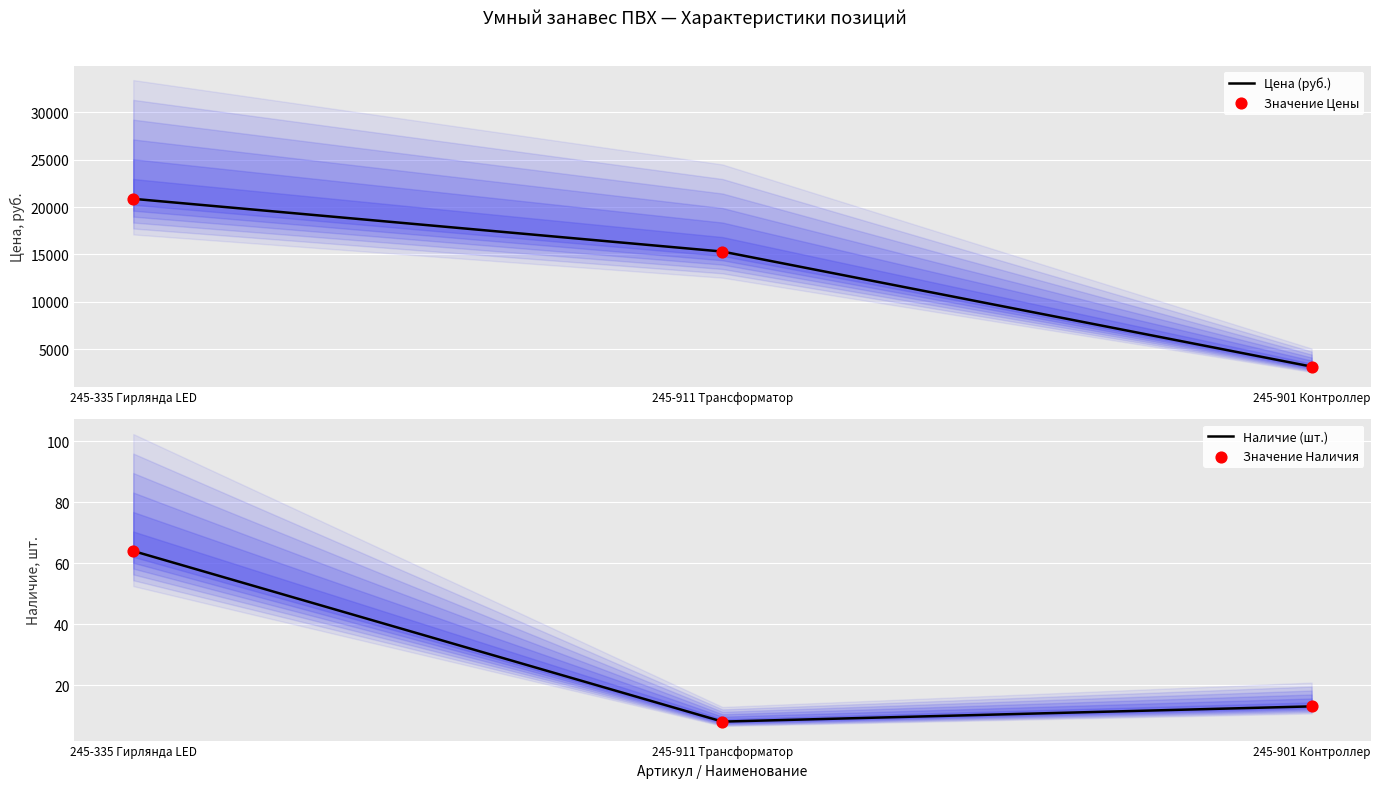

Is the value of Цена (руб.) at 245-911 Трансформатор greater than the value of Наличие (шт.) at 245-901 Контроллер?

Yes